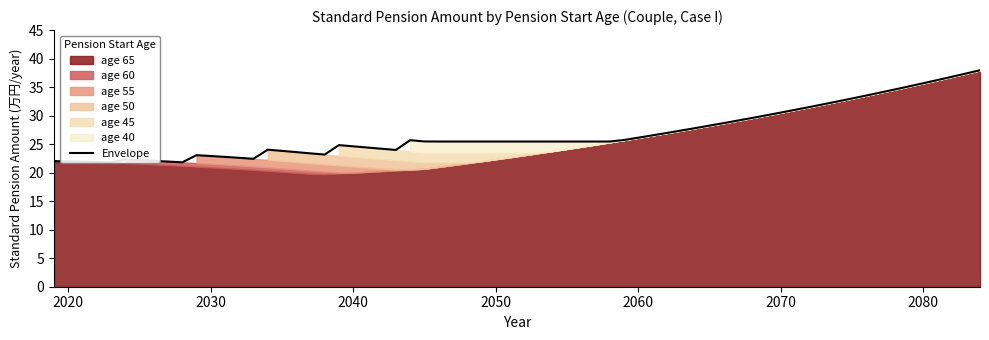

True or false: age55 has more than 1 points higher than both neighbors.

False